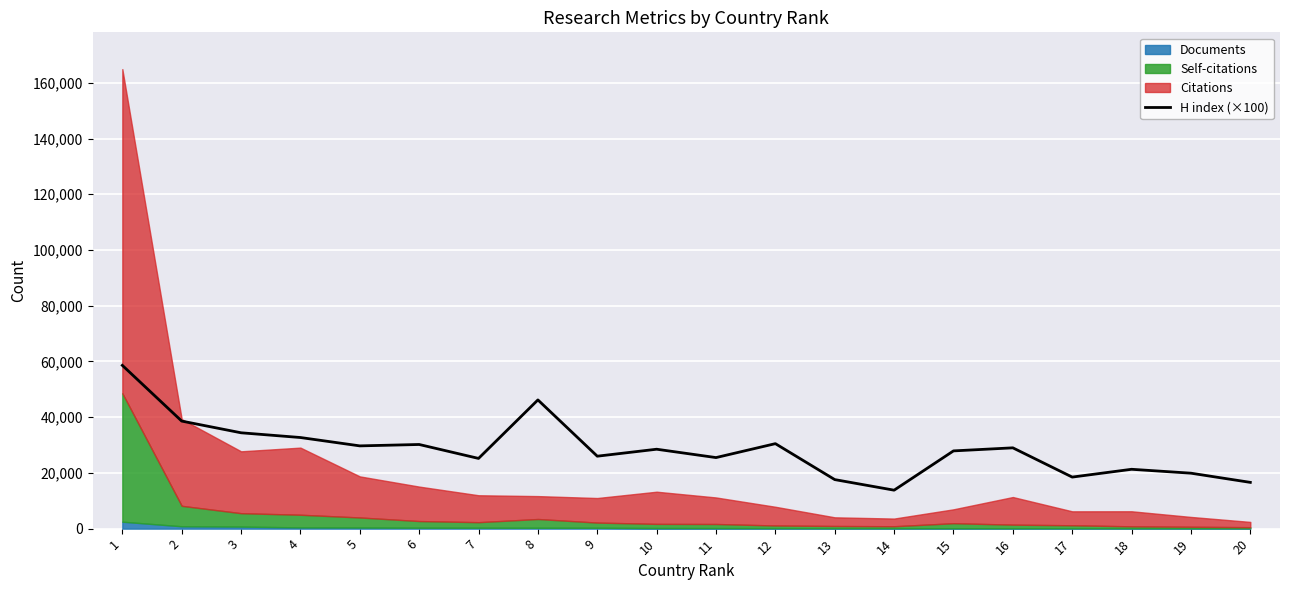

The value at 15 is 27900. True or false?

True